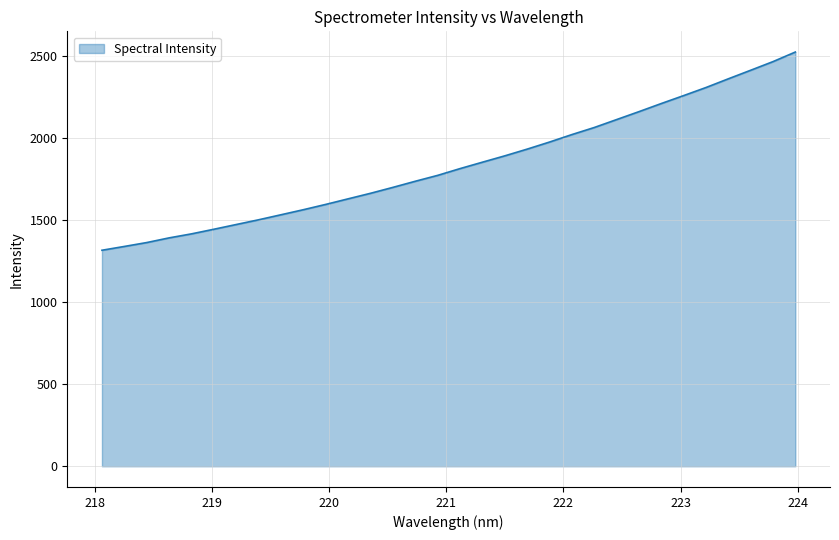

What is the minimum value shown in the chart?

1316.5